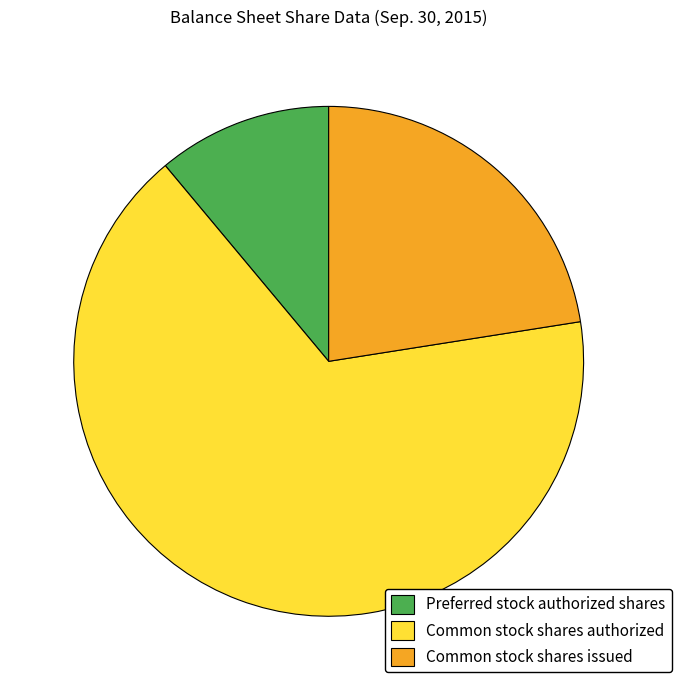

How many slices are in this pie chart?

3